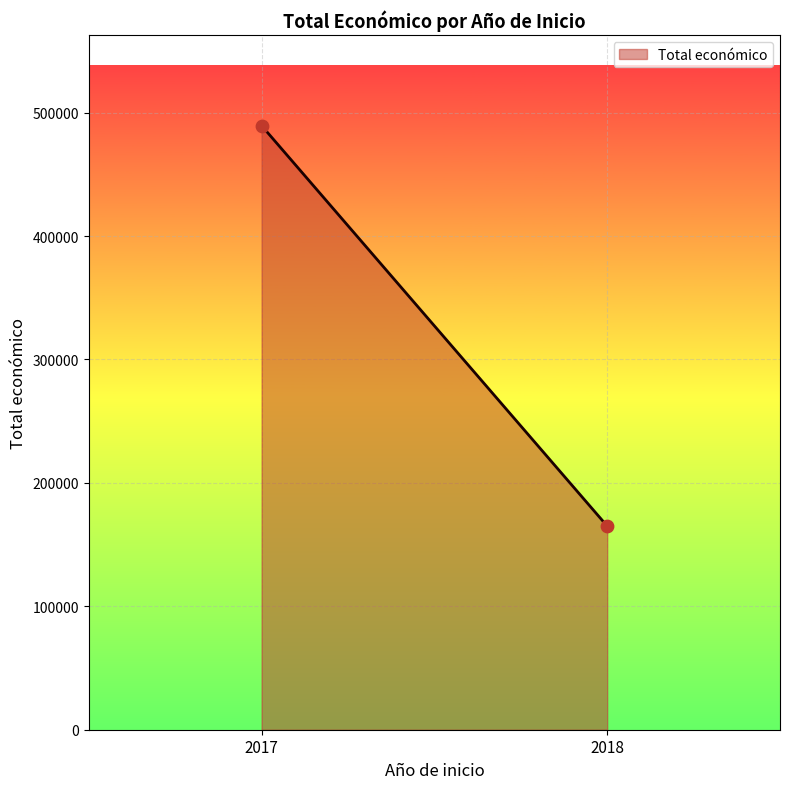

What is the range of Y values (max minus min)?

324445